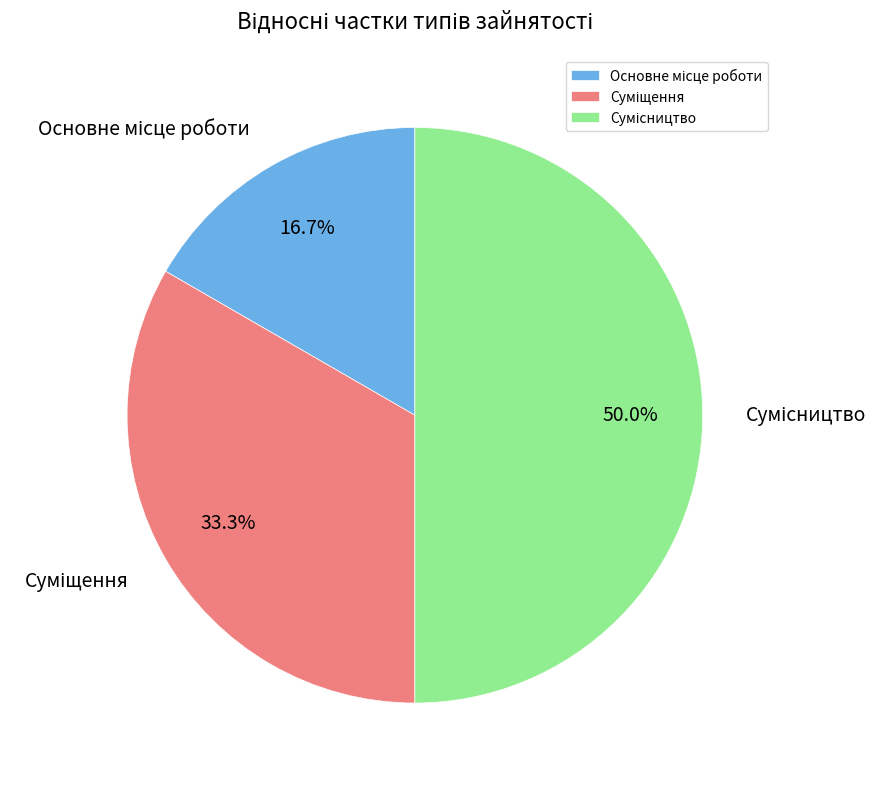

To the nearest percent, what is the combined percentage of Основне місце роботи and Сумісництво?

67%